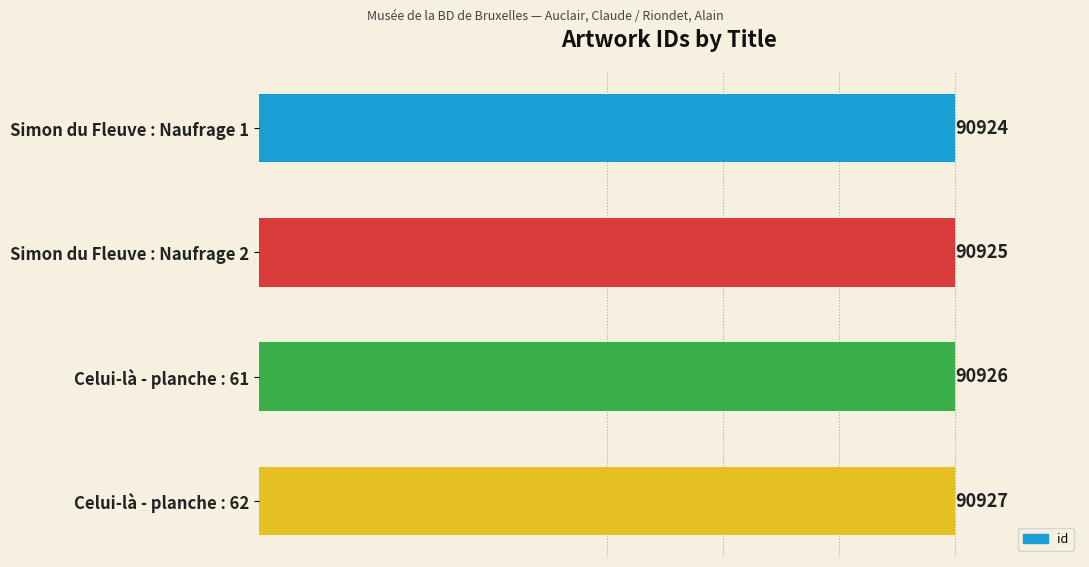

At which label is the value closest to 90925?

Simon du Fleuve : Naufrage 2